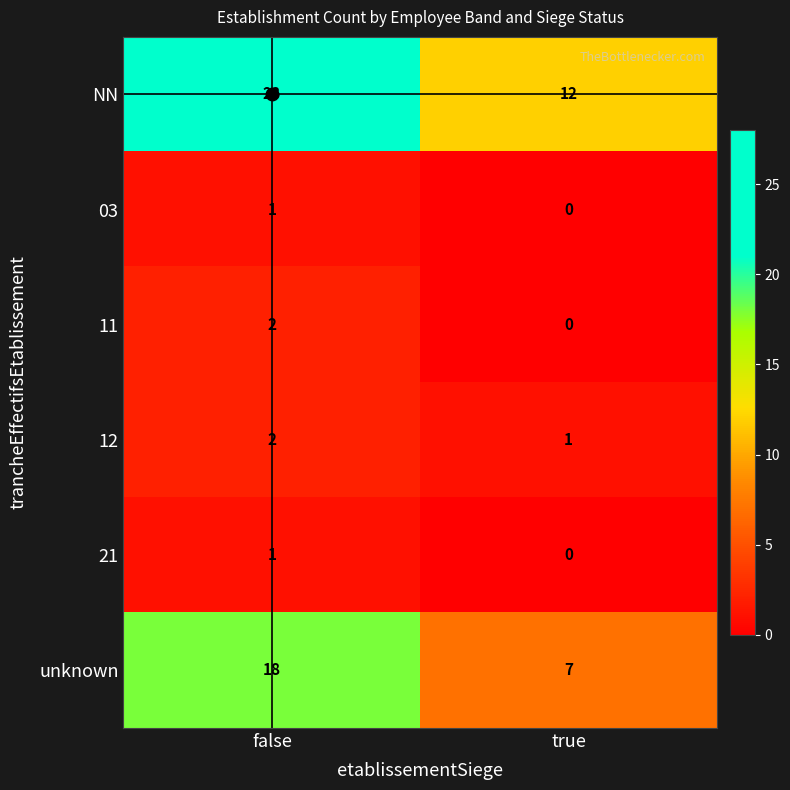

What is the sum of the 12 values at true and false?

3